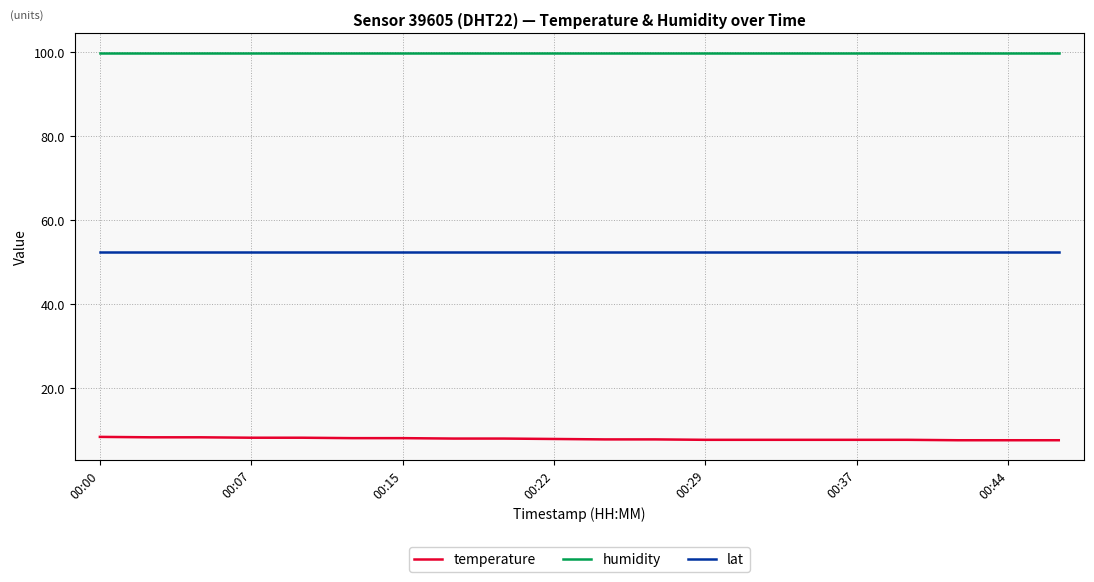

True or false: humidity and lat intersect in this chart.

False